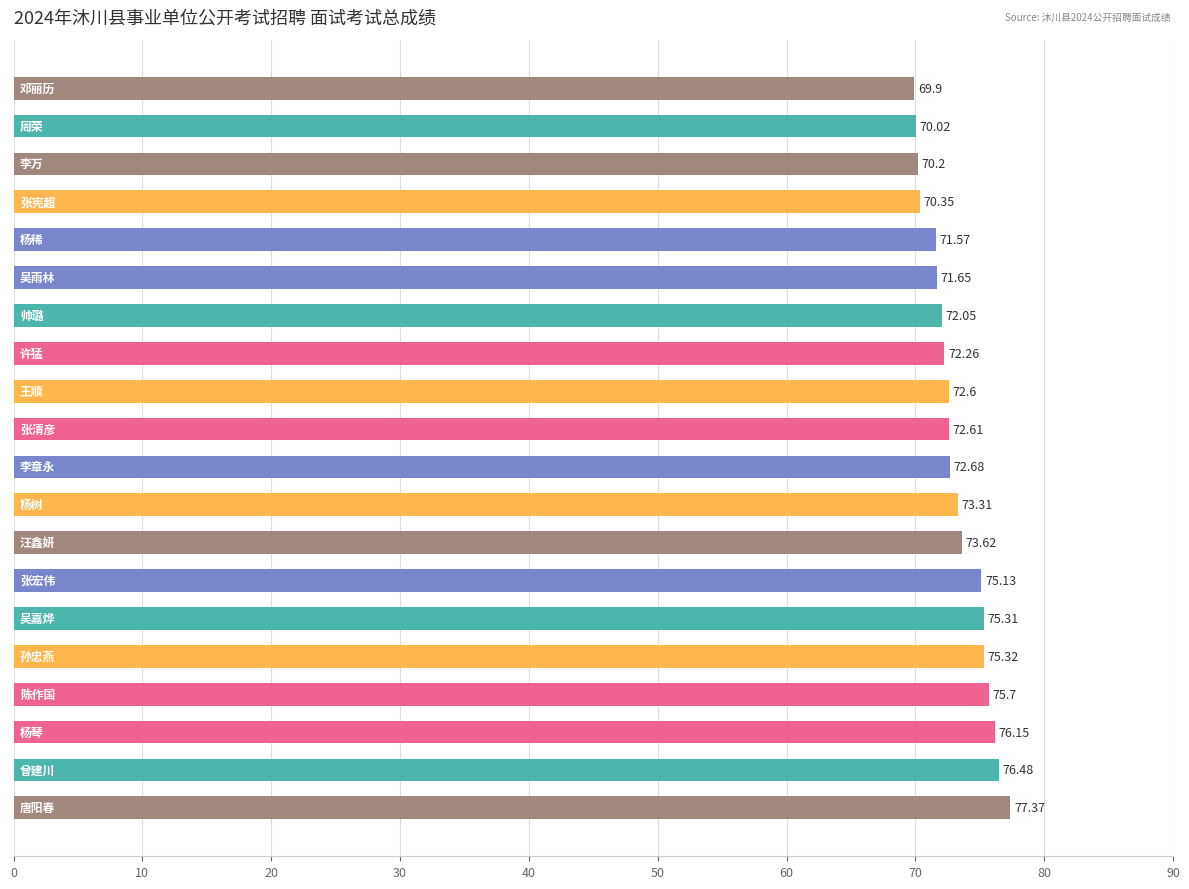

What is the difference between the maximum and minimum values?

7.5